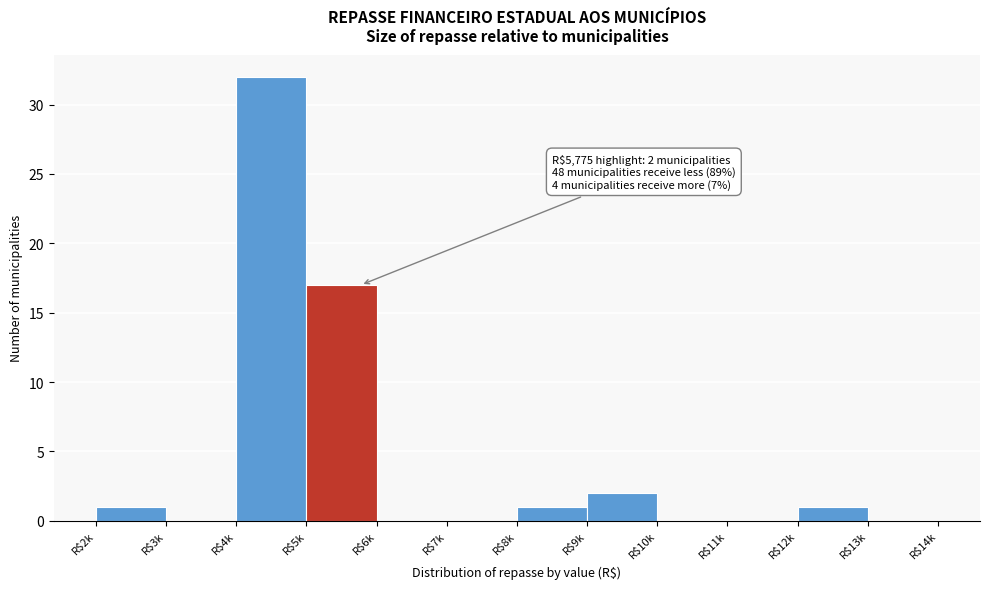

True or false: the data shows -20 at R$13k.

False